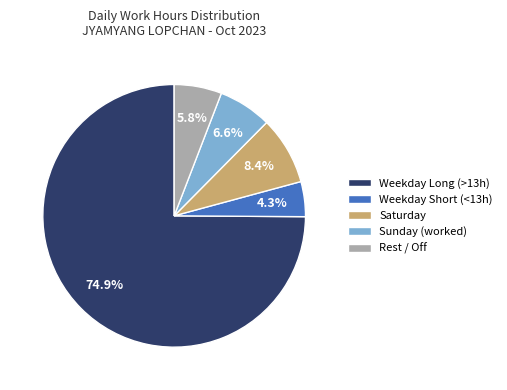

Is there a majority slice in this chart?

Yes